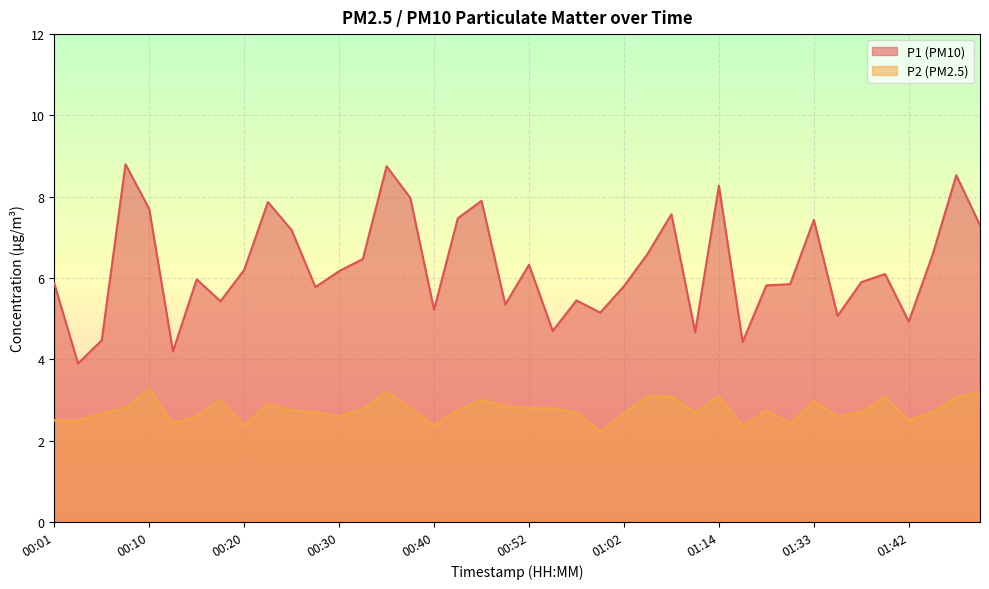

Reading left to right, list all the values displayed in this chart.

P1: 5.9	3.9	4.5	8.8	7.7	4.2	6.0	5.4	6.2	7.9	7.2	5.8	6.2	6.5	8.8	8.0	5.2	7.5	7.9	5.3	6.3	4.7	5.5	5.2	5.8	6.6	7.6	4.7	8.3	4.4	5.8	5.8	7.4	5.1	5.9	6.1	4.9	6.6	8.5	7.3
P2: 2.5	2.5	2.7	2.8	3.3	2.4	2.6	3.0	2.4	2.9	2.8	2.7	2.6	2.8	3.2	2.8	2.4	2.8	3.0	2.9	2.8	2.8	2.7	2.2	2.7	3.1	3.1	2.7	3.1	2.4	2.8	2.4	3.0	2.6	2.7	3.1	2.5	2.7	3.1	3.2